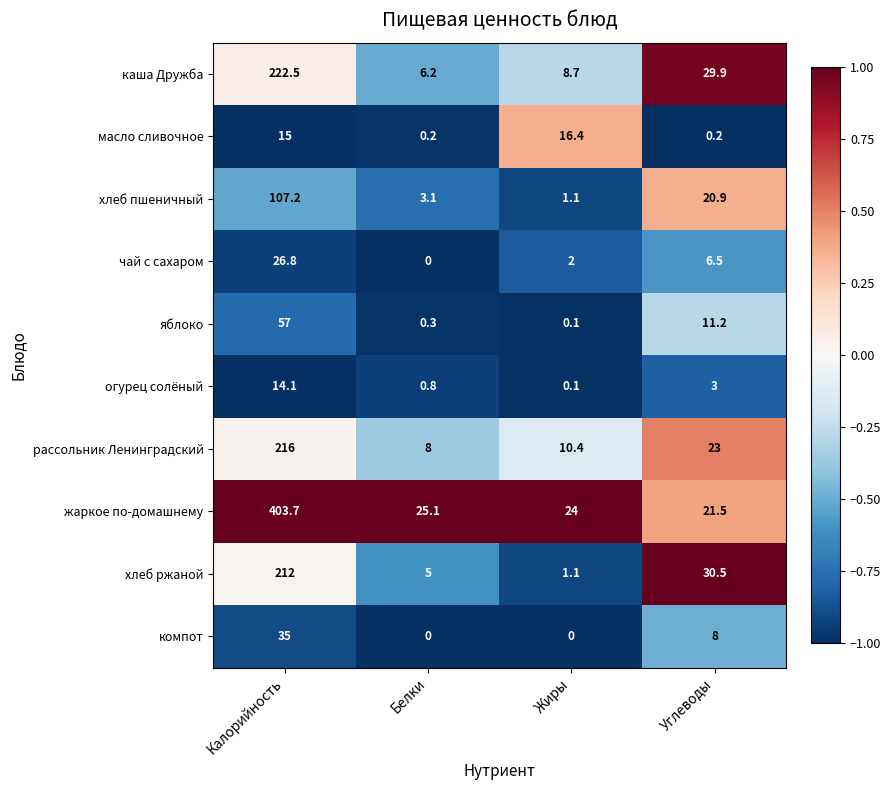

How many distinct data groups are displayed?

10